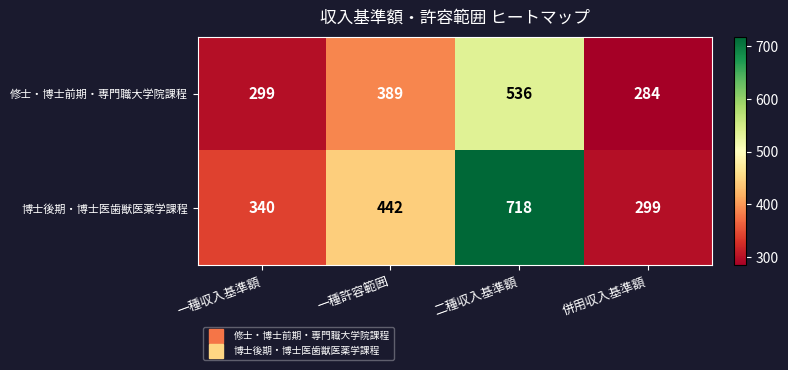

Reading left to right, extract all data points from this chart.

修士・博士前期・専門職大学院課程: 299	389	536	284
博士後期・博士医歯獣医薬学課程: 340	442	718	299